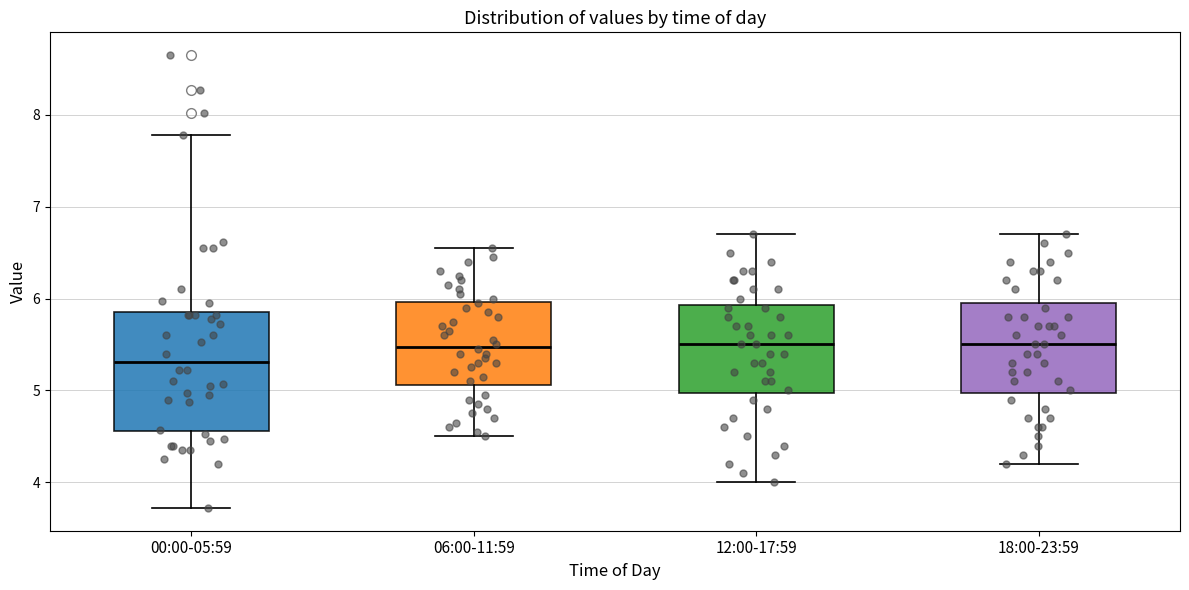

Where does the median line of the box for 06:00-11:59 sit on the y-axis? The values are not printed on the chart, so give them approximately, as read against the axis.

5.5